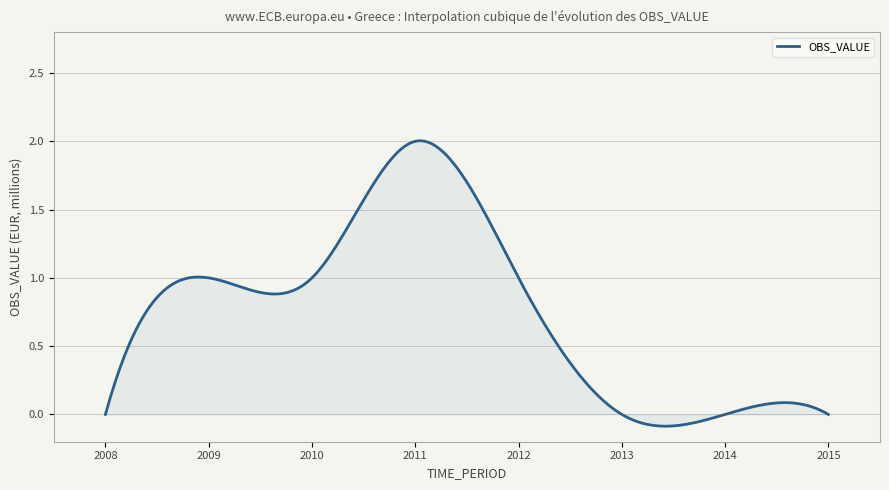

How many lines are shown in the chart?

1